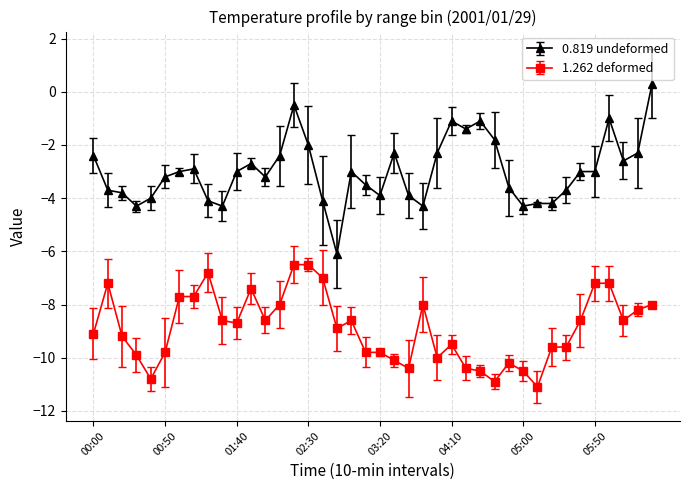

What is the value of the 1.262 deformed point at the 36th from the left?

-7.2